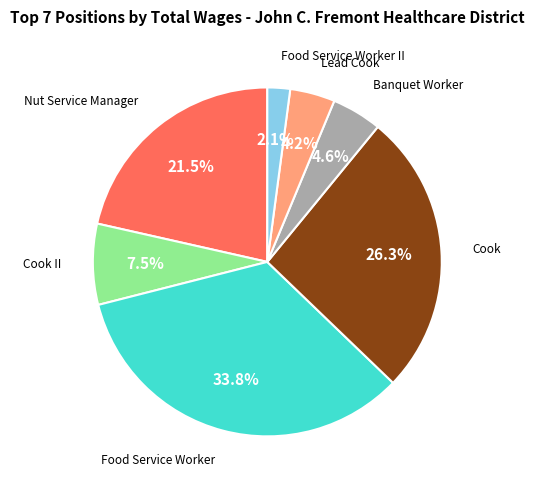

Does any single category account for the majority?

No